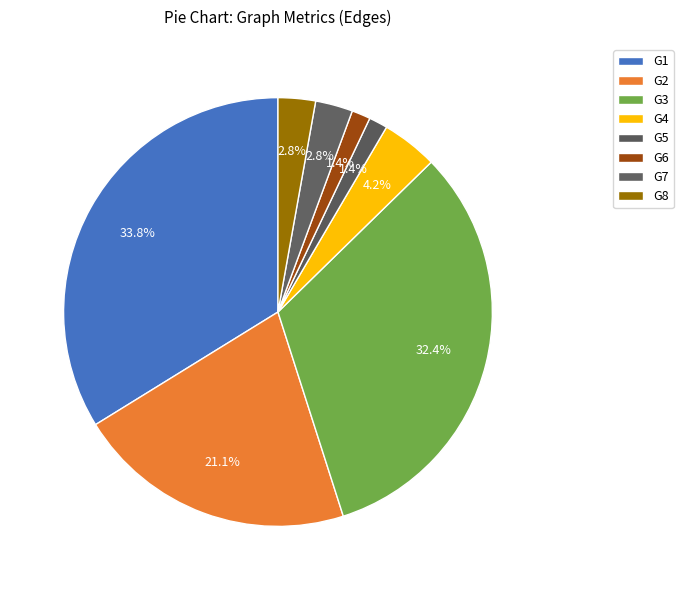

What portion of the pie excludes G2?

78.9%